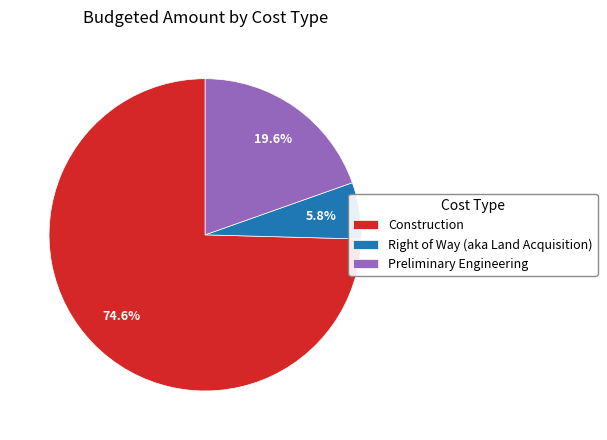

What is the largest slice in the pie chart?

Construction